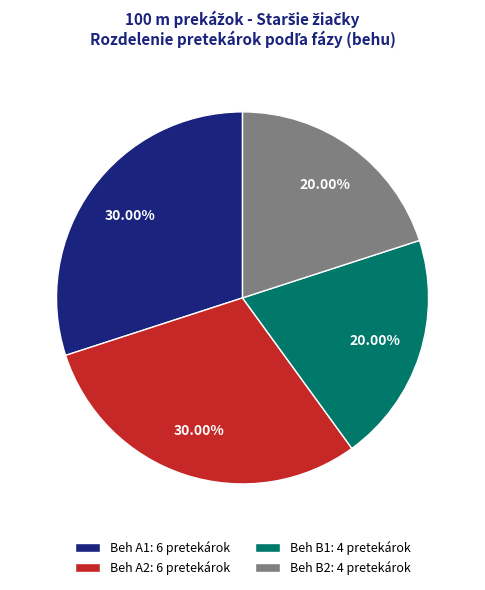

Approximately how many times larger is the value at Beh B1: 4 pretekárok compared to Beh A1: 6 pretekárok?

0.7